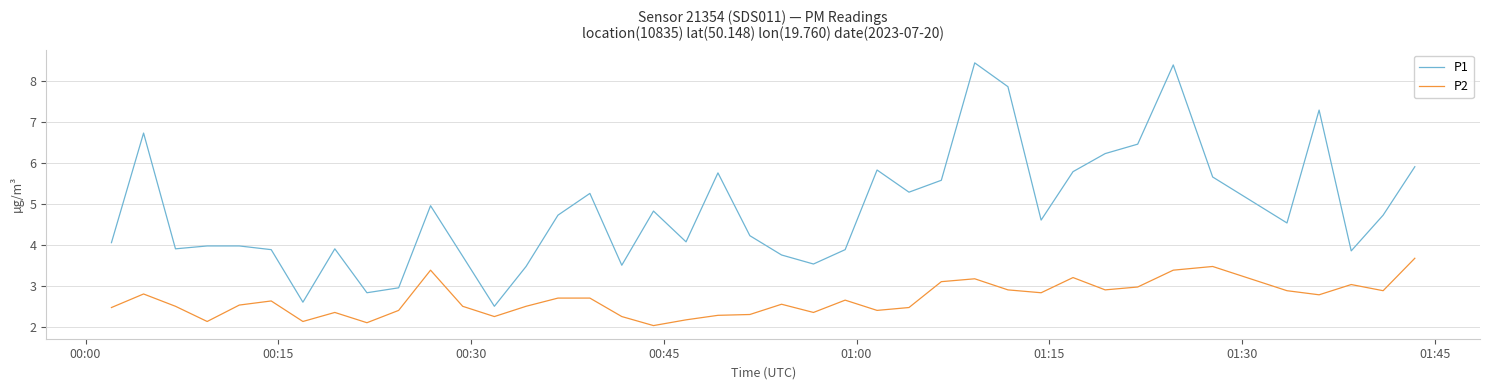

True or false: P2 and P1 cross at least once.

False